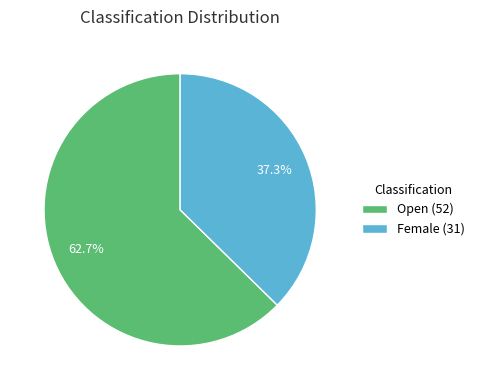

Rank the categories by value from lowest to highest.

Female, Open